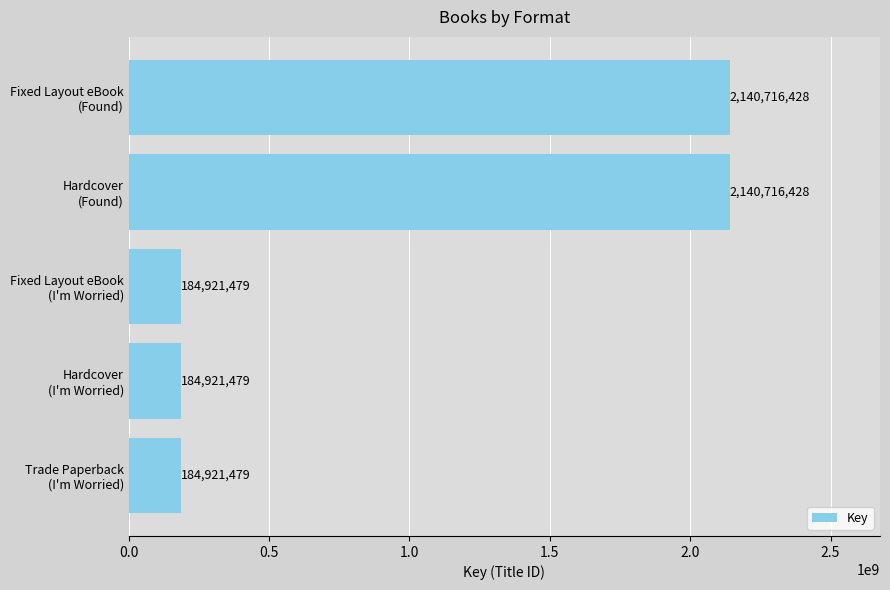

What is the difference between the maximum and minimum values?

1955794949